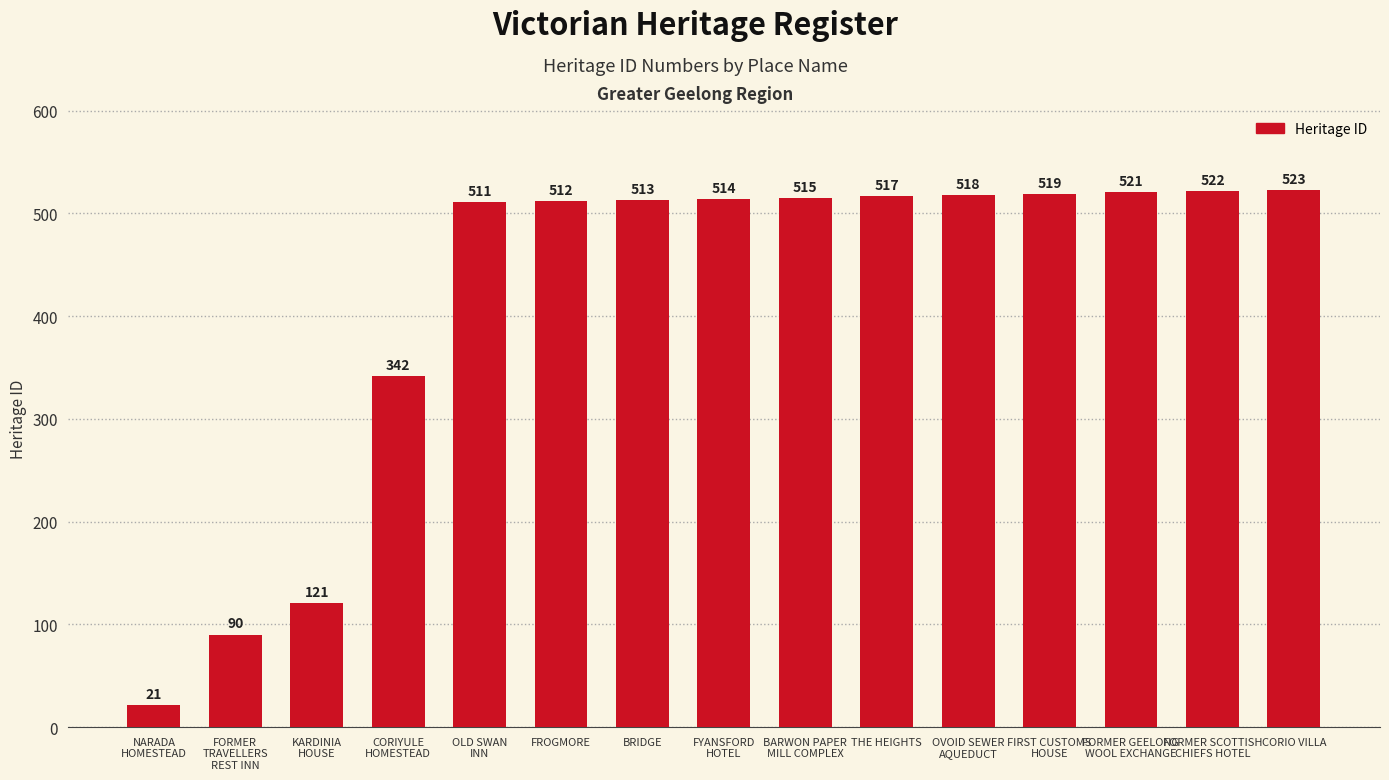

What position from the right is FORMER GEELONG
WOOL EXCHANGE?

3